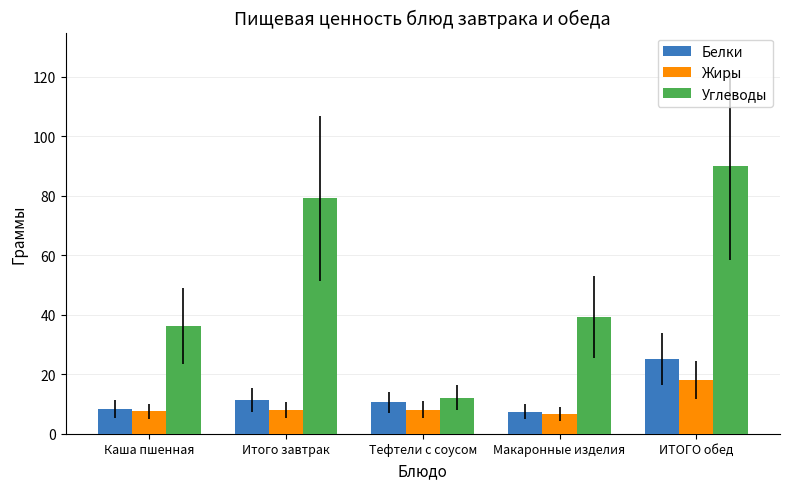

How many groups of bars are there?

5